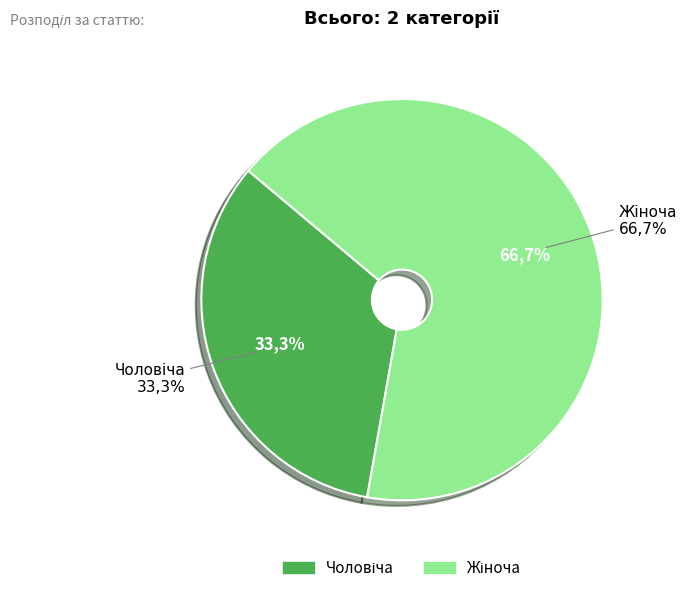

Which category has the biggest portion of the pie?

Жіноча